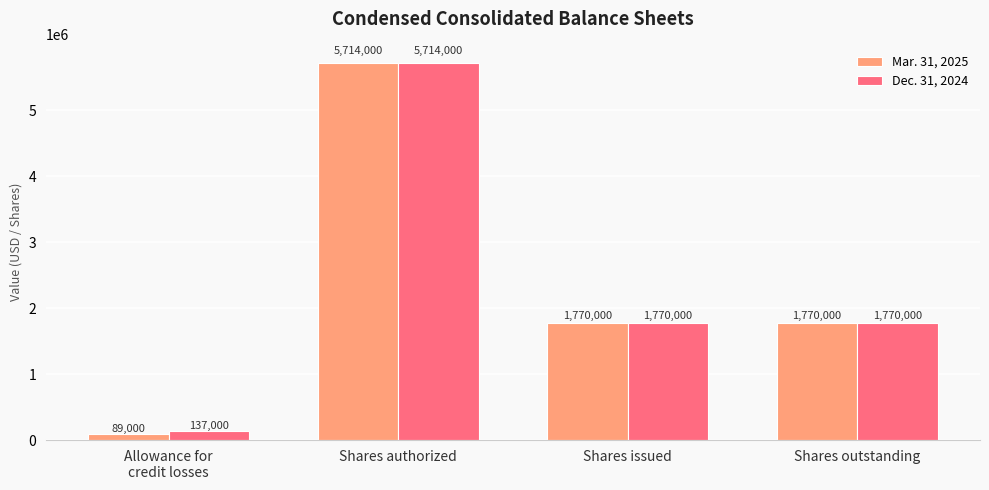

Which series has the largest total across all categories?

Dec. 31, 2024